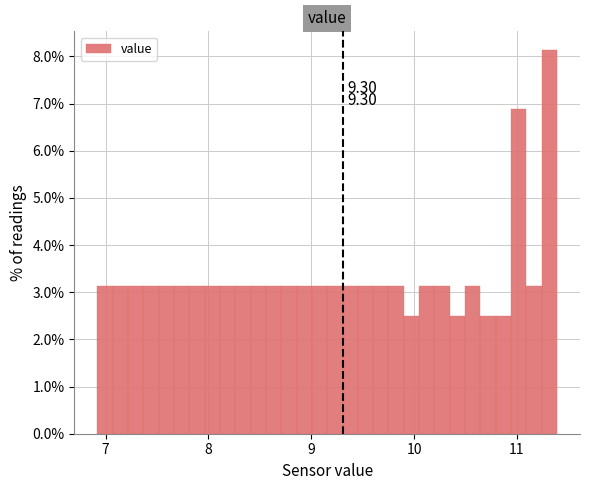

Around what value on the x-axis is the tallest bar? Give the approximate position of its centre, as read against the axis.

11.3